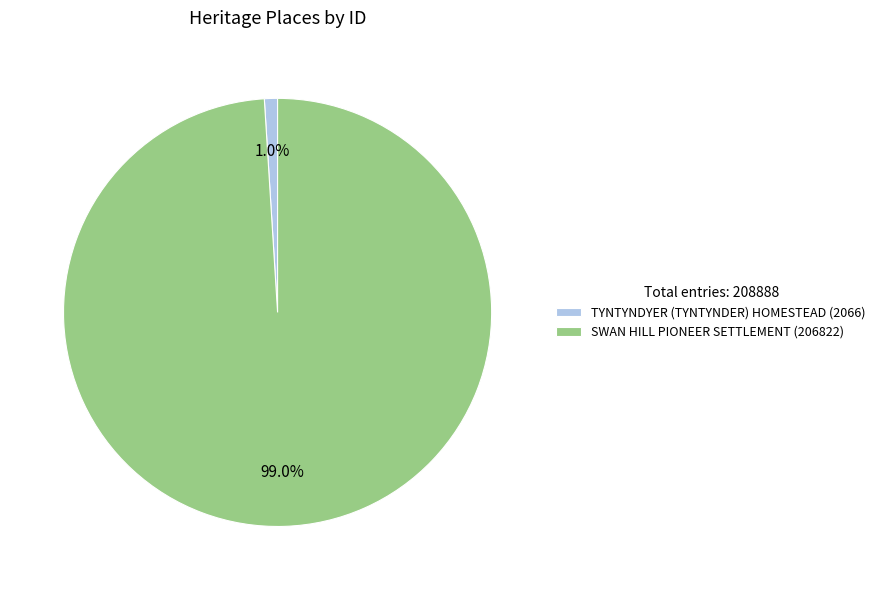

Count the number of slices in the pie.

2